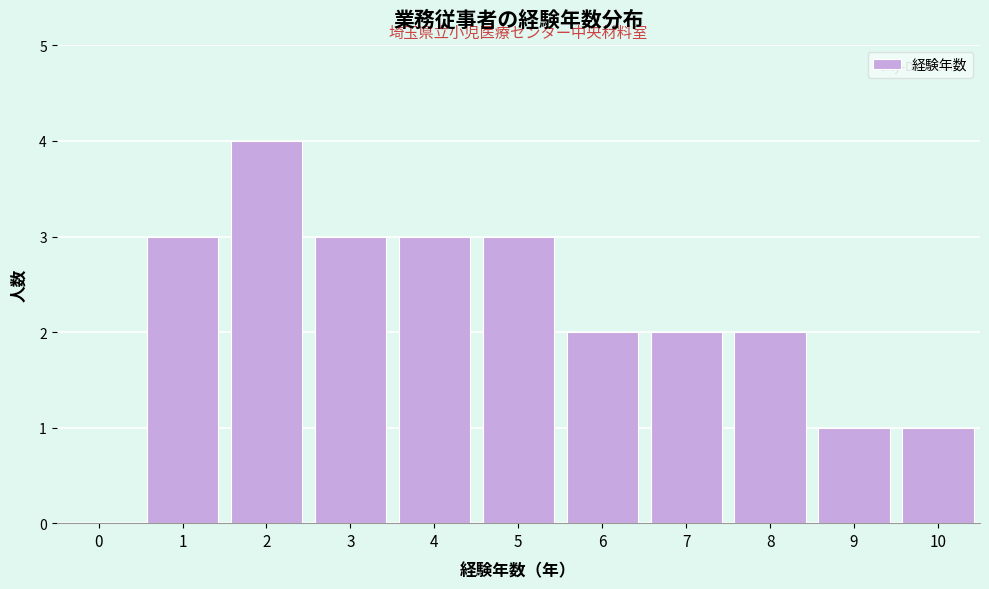

Reading right to left, transcribe all the data shown in this chart.

10=1	9=1	8=2	7=2	6=2	5=3	4=3	3=3	2=4	1=3	0=0